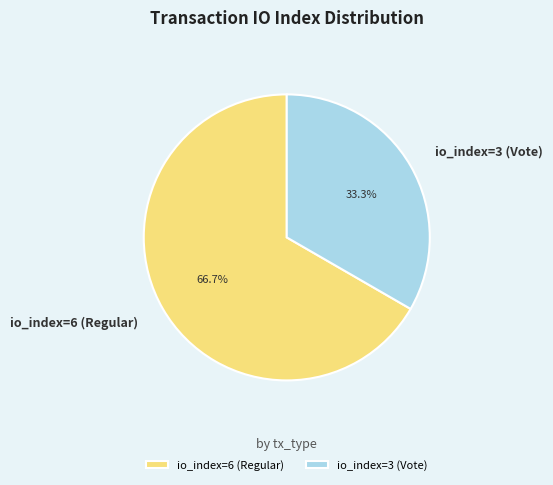

What is the ratio of the value at io_index=3 (Vote) to the value at io_index=6 (Regular)?

0.5